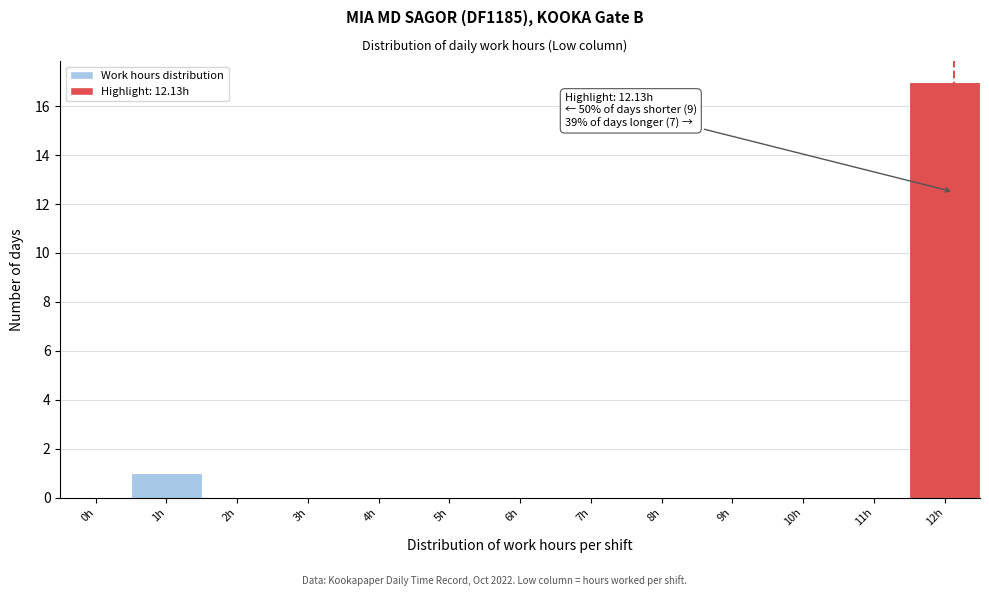

Reading left to right, transcribe all the data shown in this chart.

0h=0	1h=1	2h=0	3h=0	4h=0	5h=0	6h=0	7h=0	8h=0	9h=0	10h=0	11h=0	12h=17